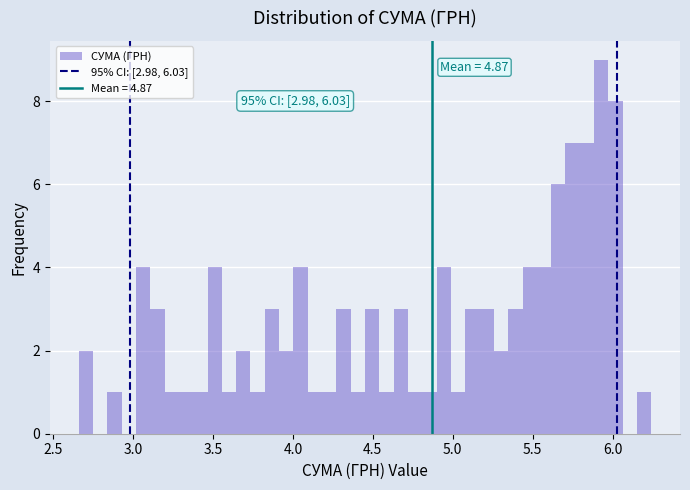

Around what value on the x-axis is the tallest bar? Give the approximate position of its centre, as read against the axis.

5.95